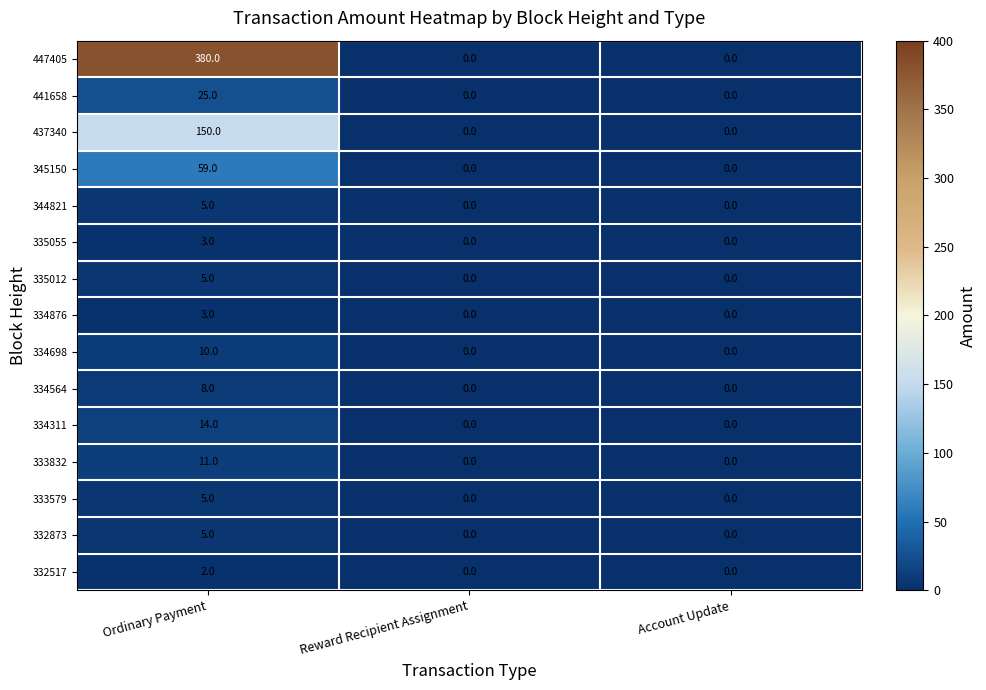

Which series changed the most between Ordinary Payment and Reward Recipient Assignment?

447405